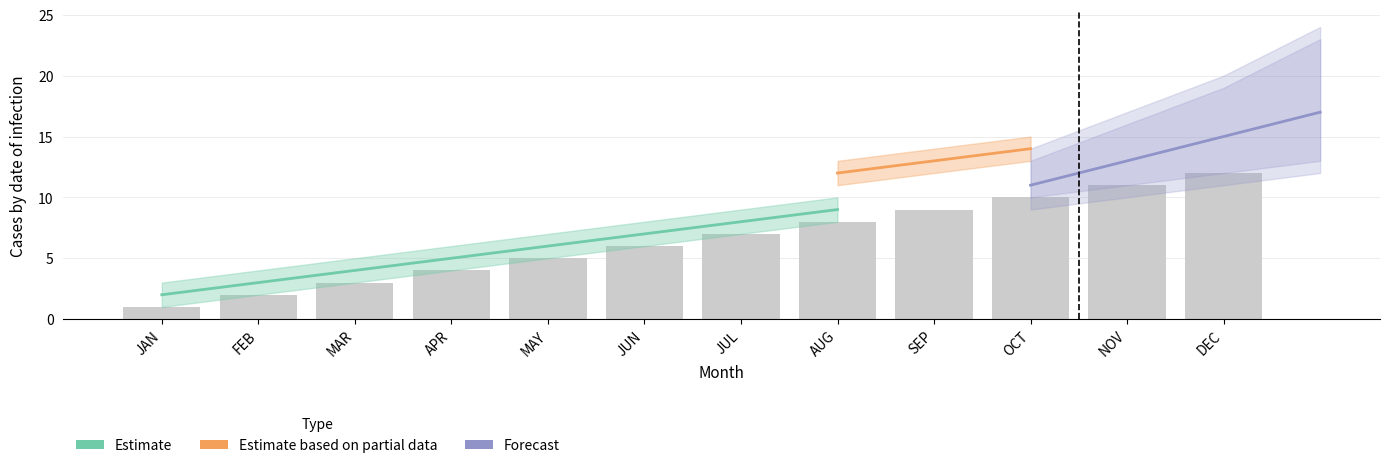

How many bars are there in total?

12